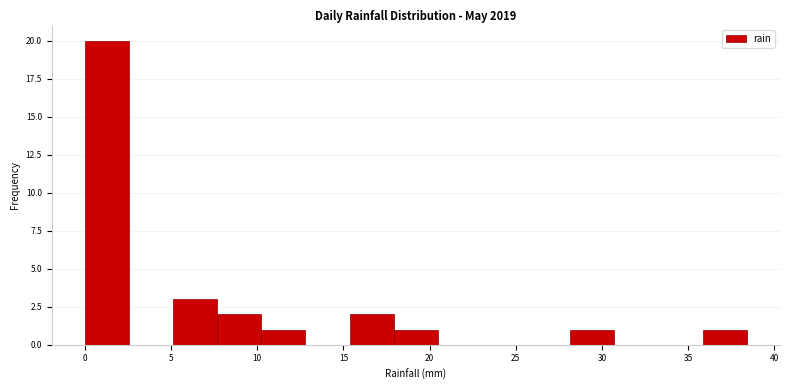

Which range on the x-axis has the tallest bar?

0.0 to 2.5